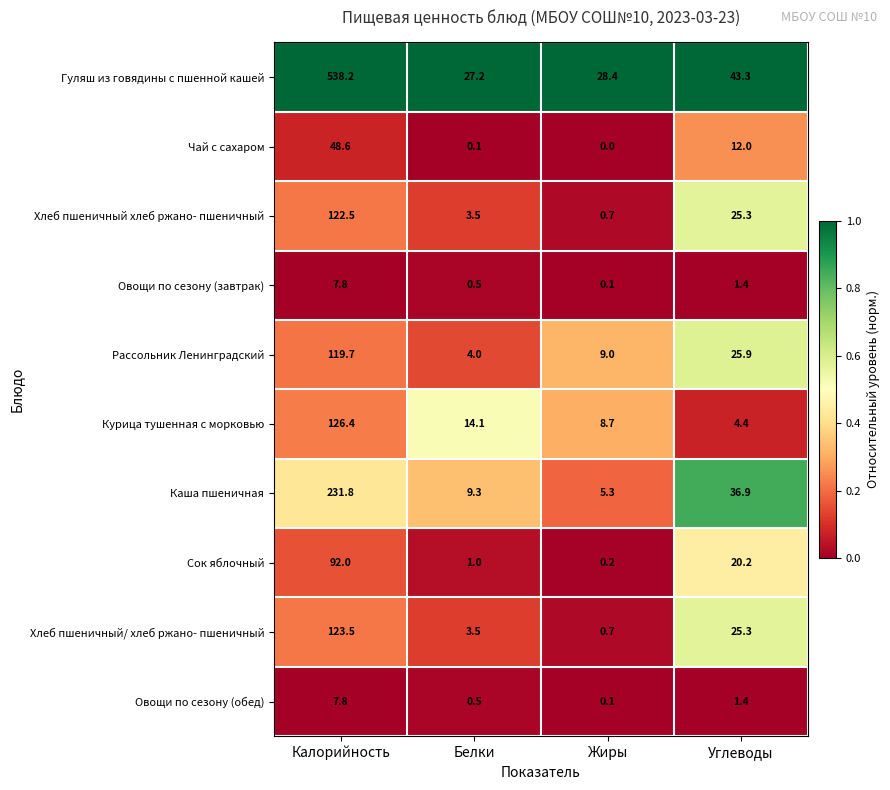

What value does the Хлеб пшеничный хлеб ржано- пшеничный series have at Углеводы?

25.3